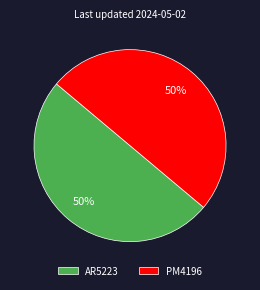

Do AR5223 and PM4196 together represent more than half of the pie?

Yes